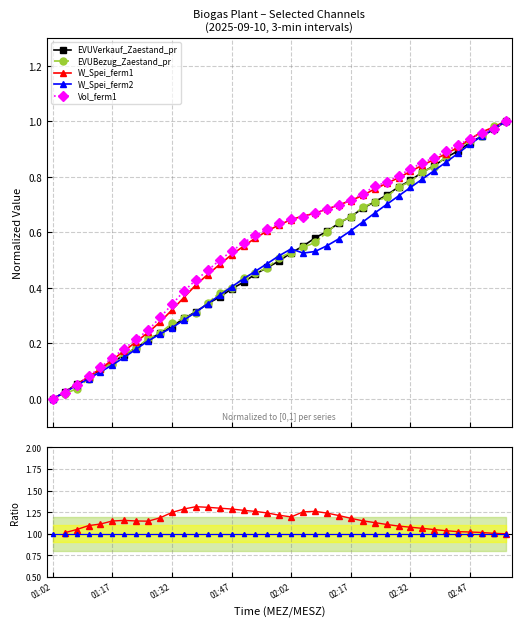

Read the EVUBezug_Zaestand_pr value at 02:23.

0.7